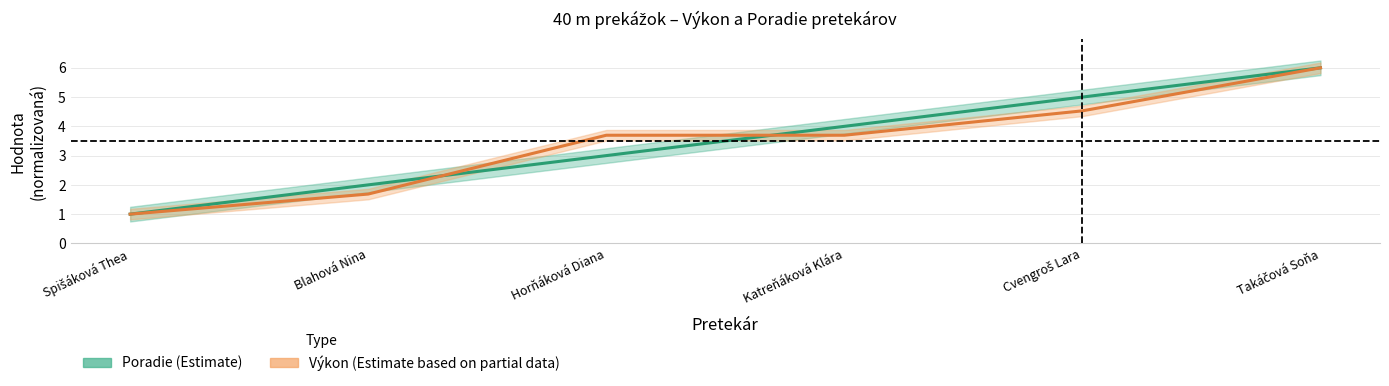

How many lines are shown in the chart?

2